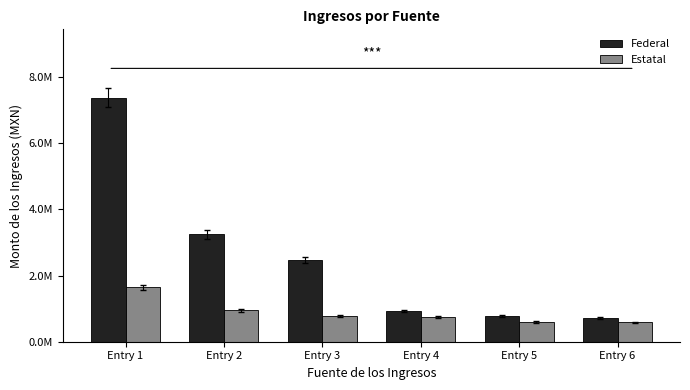

What are all the series names shown in the legend?

Federal, Estatal